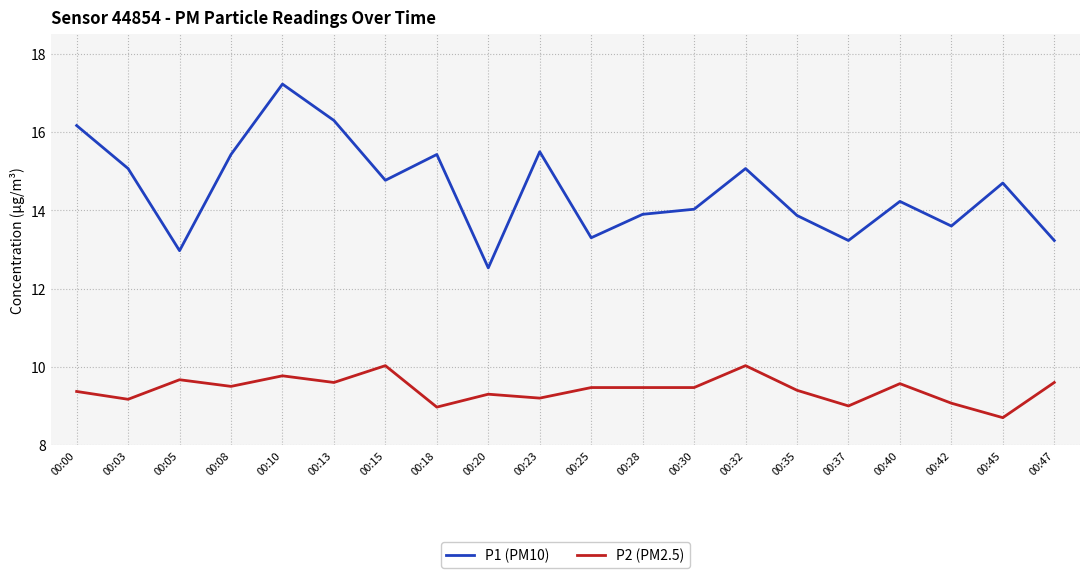

What is the greatest value displayed?

17.2